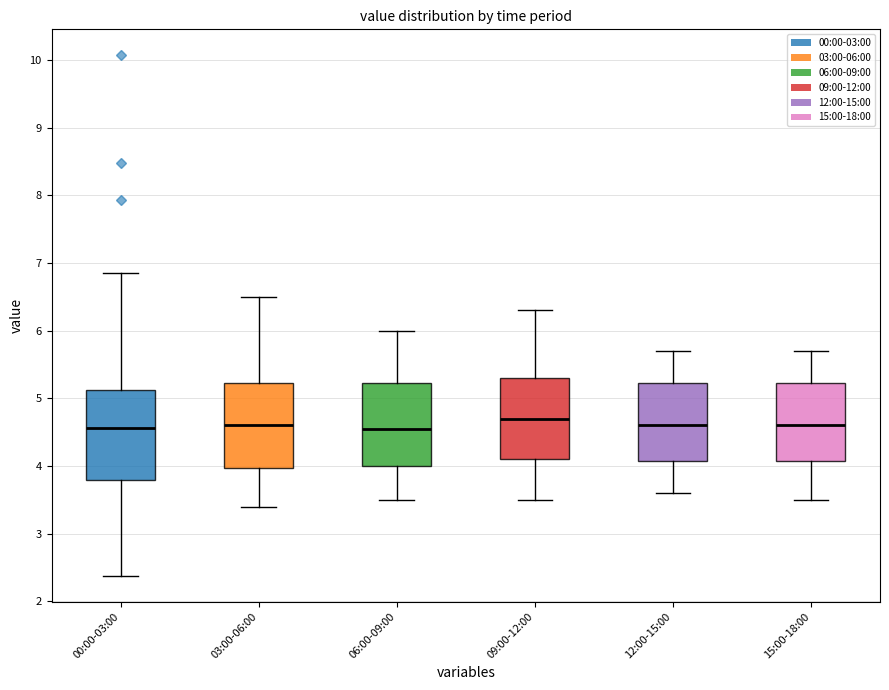

Reading left to right, transcribe this box plot: for each box, give where its median line is, the range the box spans, and where its two whiskers end, as read against the y-axis. The values are not printed on the chart, so give them approximately, as read against the axis.

00:00-03:00: median 4.6, box 3.8 to 5.1, whiskers 2.4 to 6.9
03:00-06:00: median 4.6, box 4.0 to 5.2, whiskers 3.4 to 6.5
06:00-09:00: median 4.6, box 4.0 to 5.2, whiskers 3.5 to 6.0
09:00-12:00: median 4.7, box 4.1 to 5.3, whiskers 3.5 to 6.3
12:00-15:00: median 4.6, box 4.1 to 5.2, whiskers 3.6 to 5.7
15:00-18:00: median 4.6, box 4.1 to 5.2, whiskers 3.5 to 5.7